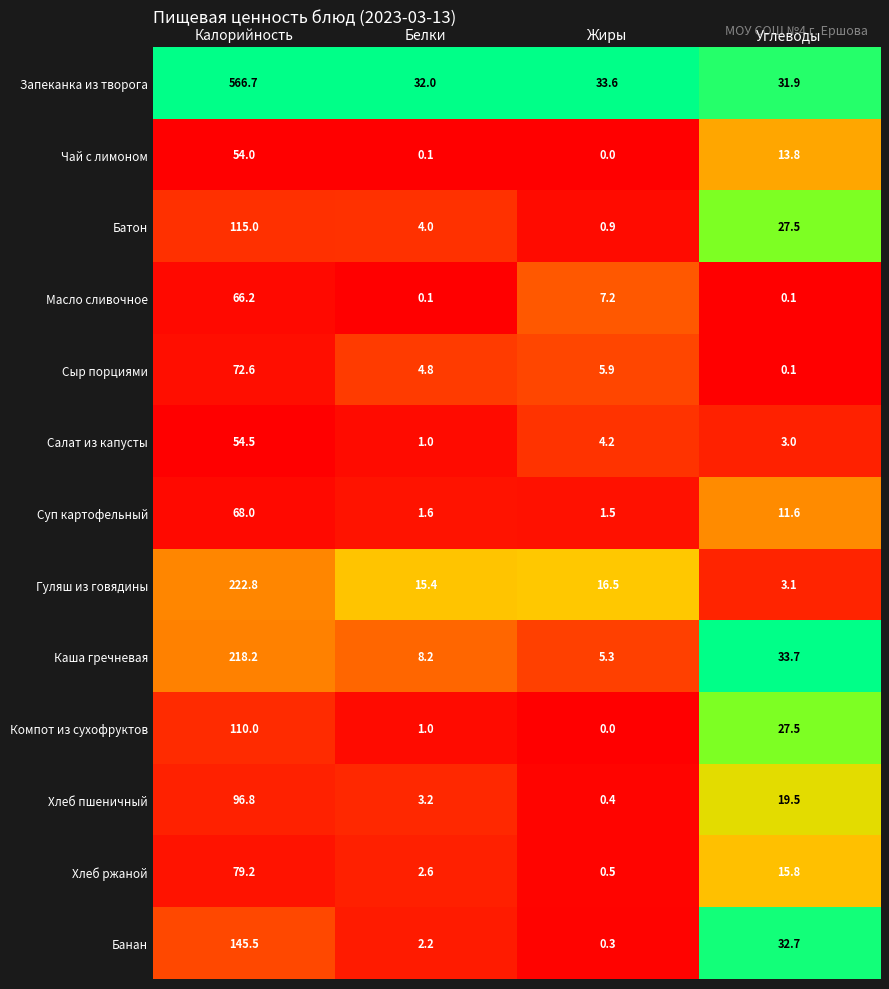

Which series has the widest spread of values?

Запеканка из творога